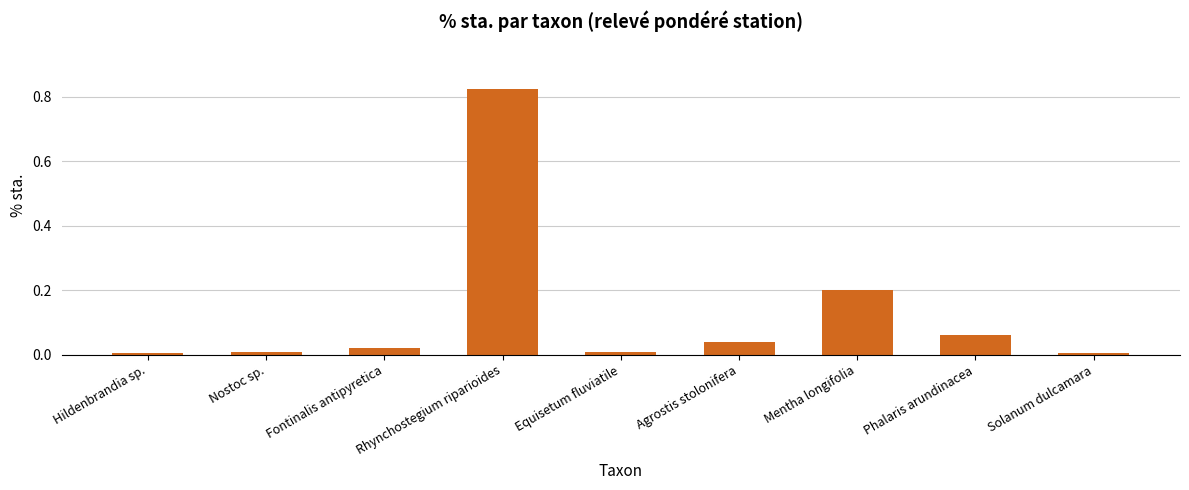

What is the label of the 3rd bar from the right?

Mentha longifolia